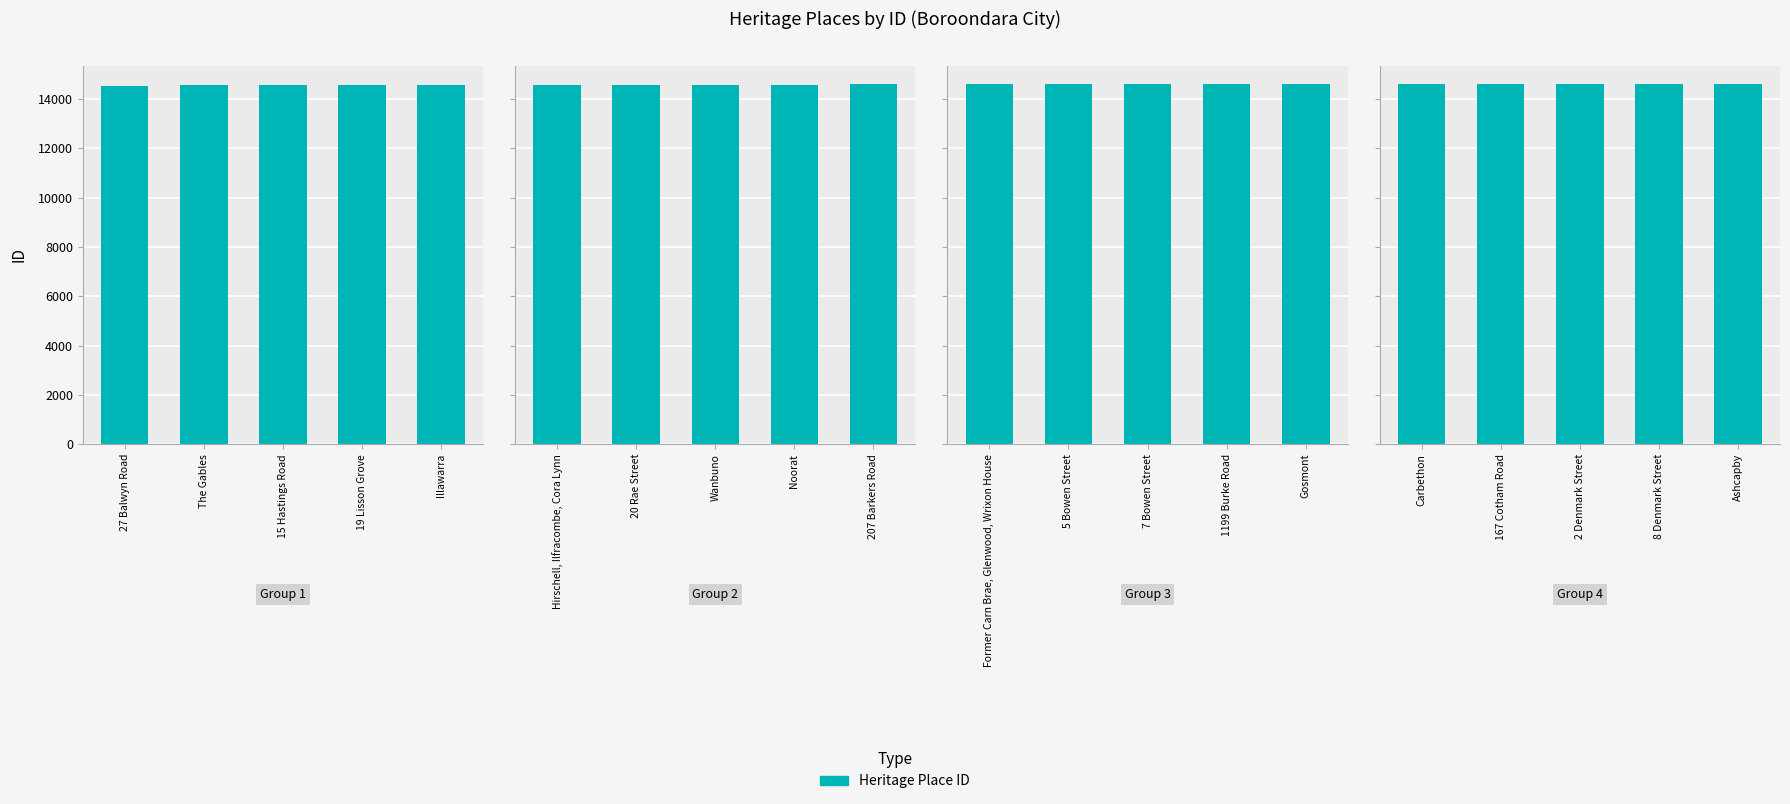

Is it true that the value at 167 Cotham Road is 14601?

True